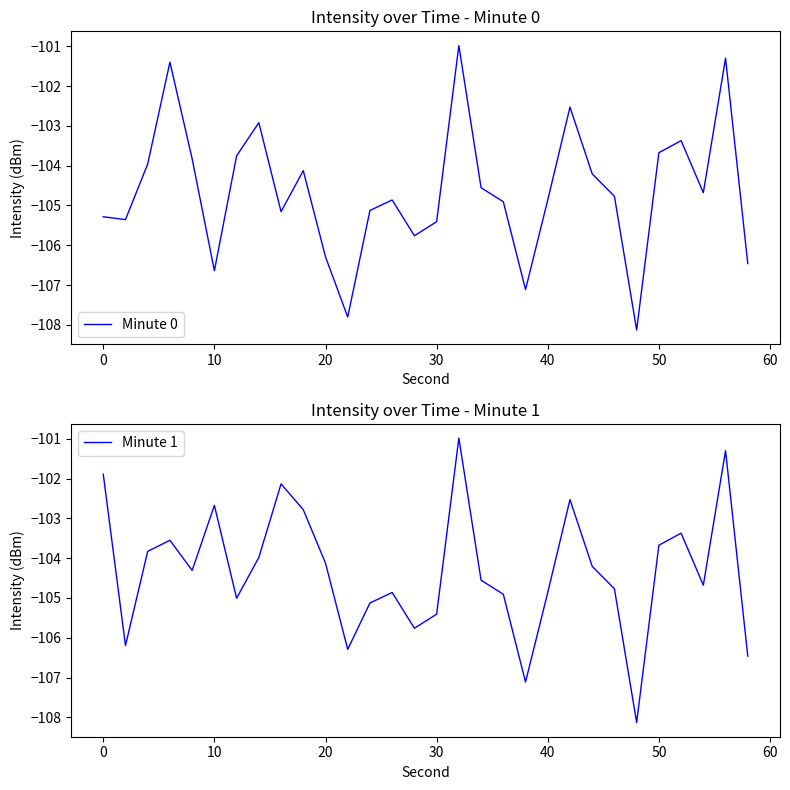

At how many categories does at least one series exceed -106?

26